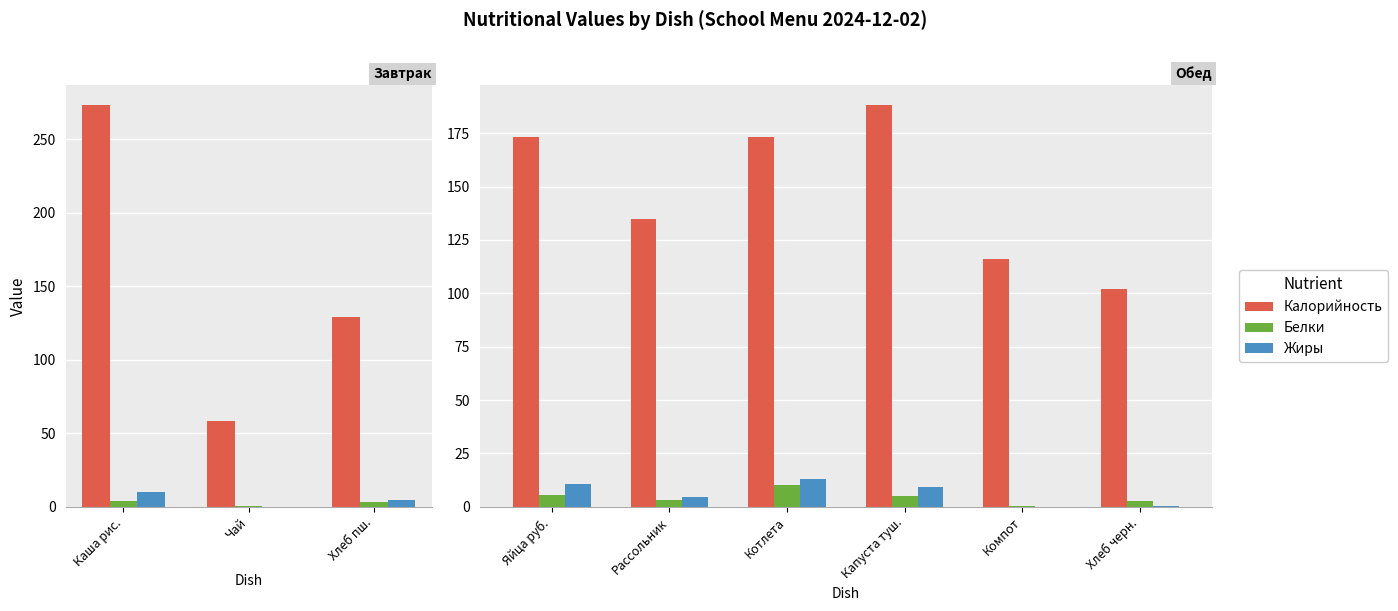

List the series in order of their peak value, lowest first.

Белки, Жиры, Калорийность